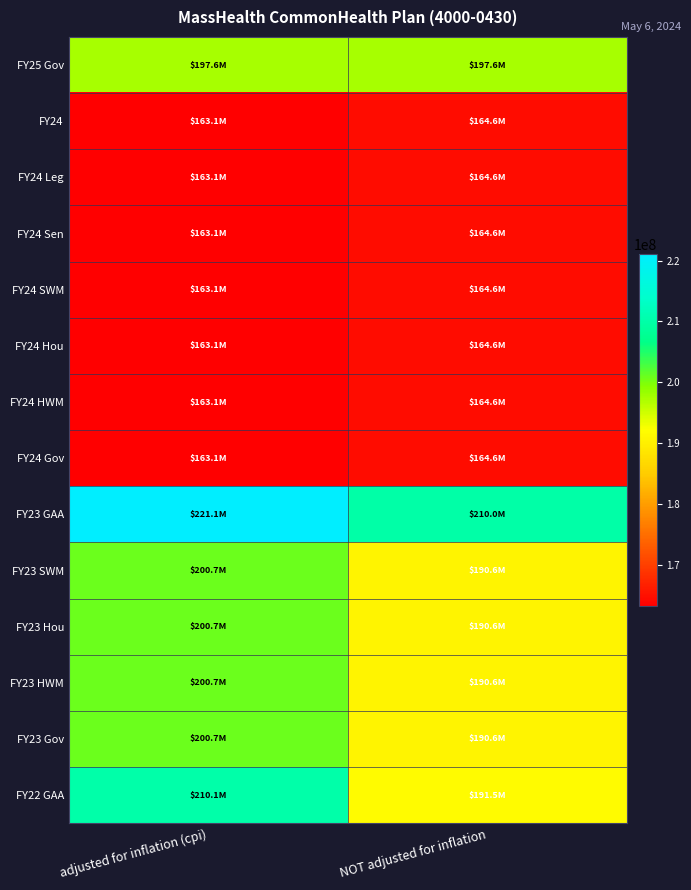

What is the total value across all series at NOT adjusted for inflation?

2513279677